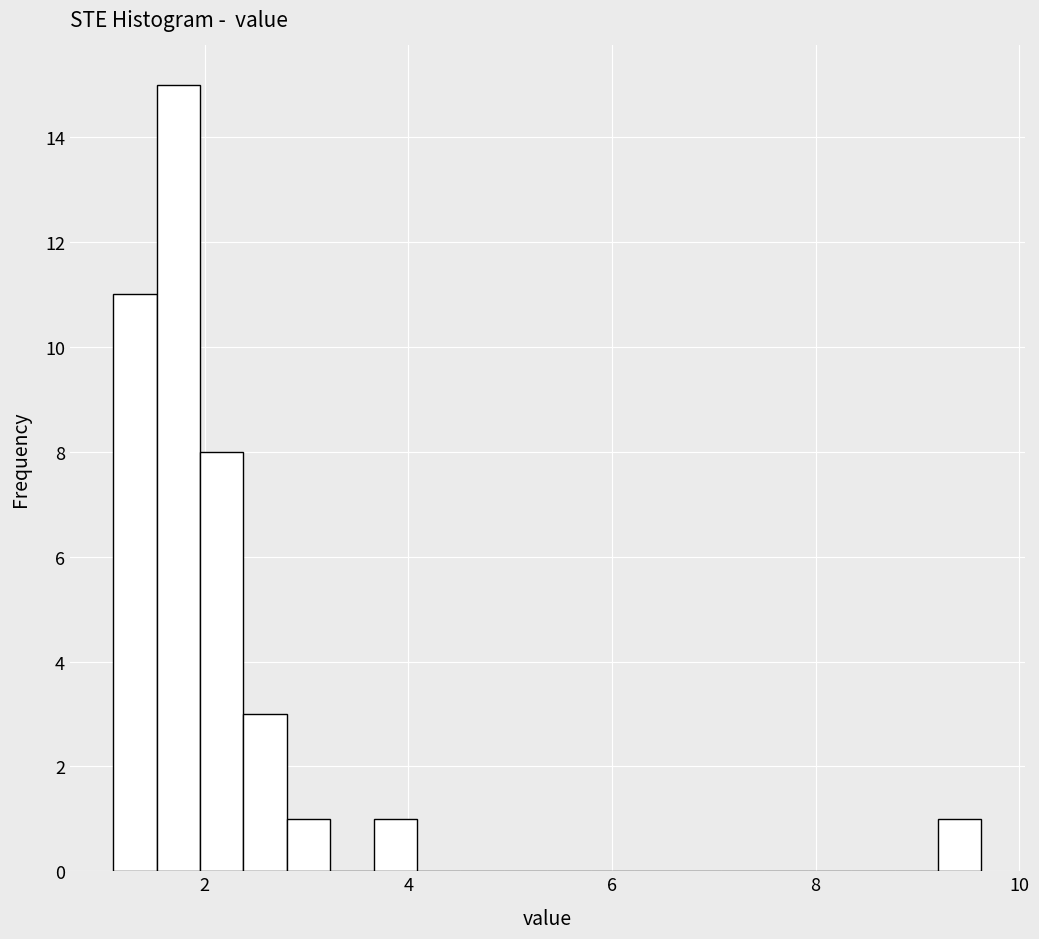

Read against the x-axis, roughly where is the centre of the tallest bar?

1.8